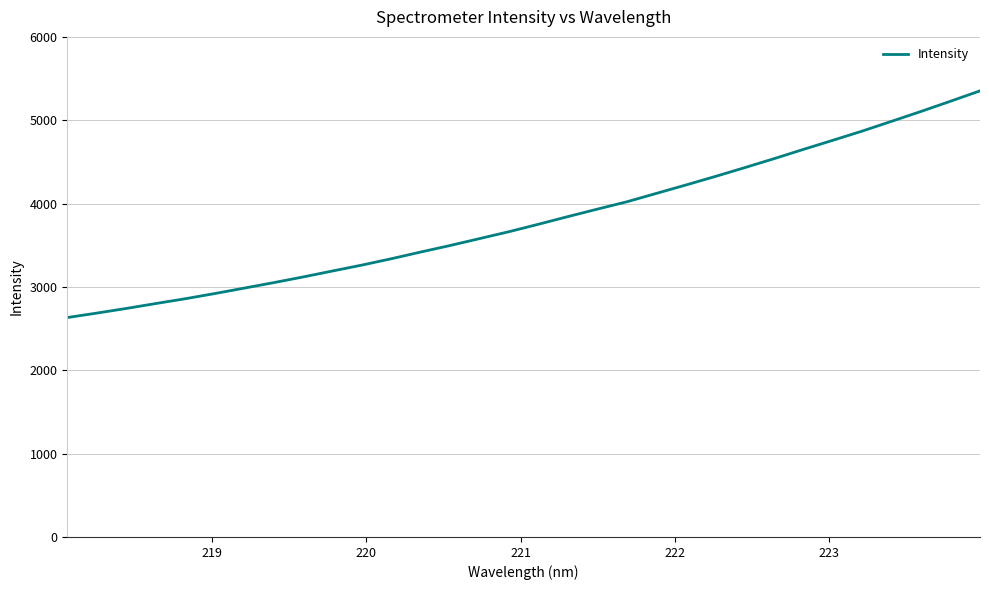

What is the minimum value shown in the chart?

2632.4